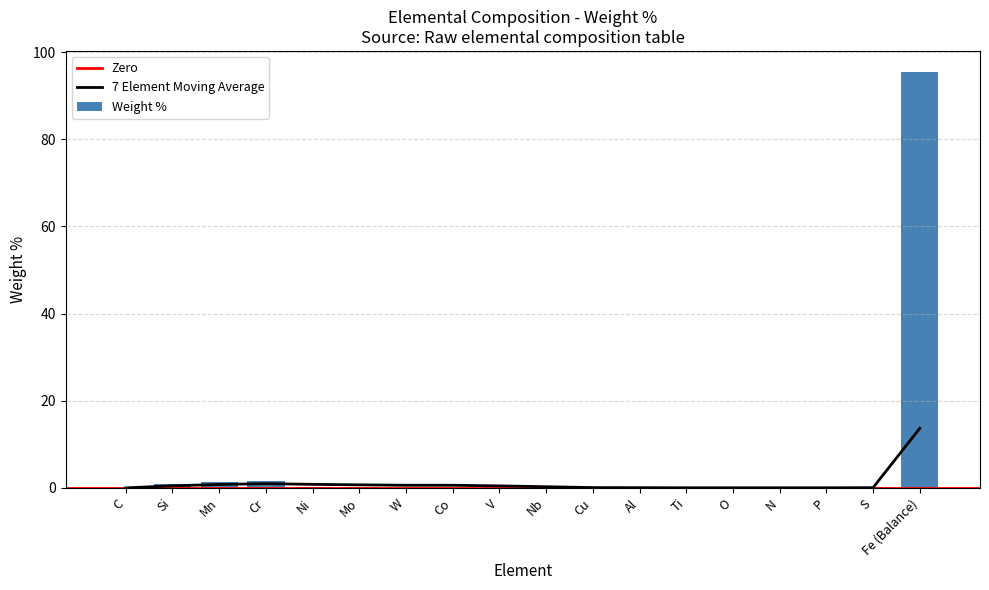

Rank the categories by value from highest to lowest.

Fe (Balance), Cr, Mn, Si, Ni, Cu, Mo, S, Al, C, W, Co, V, Nb, Ti, O, N, P